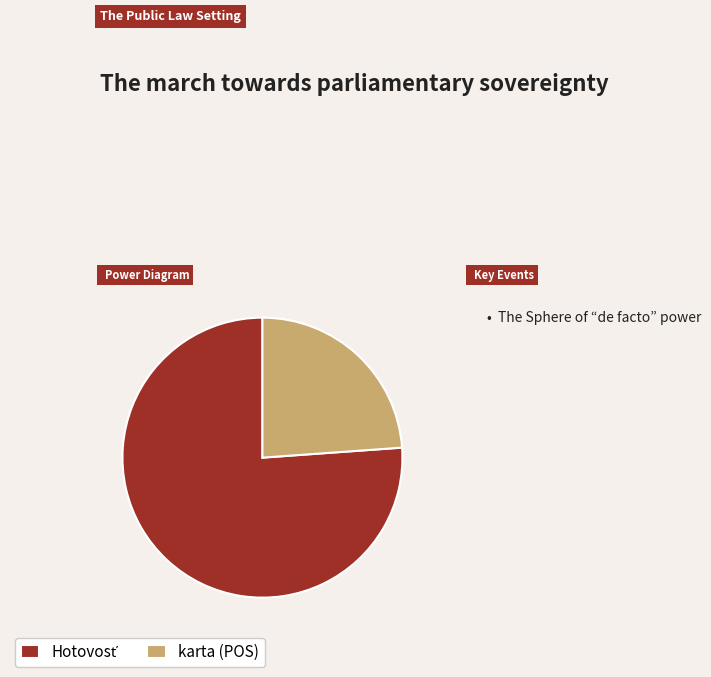

Does karta (POS) account for over 50% of the chart?

No